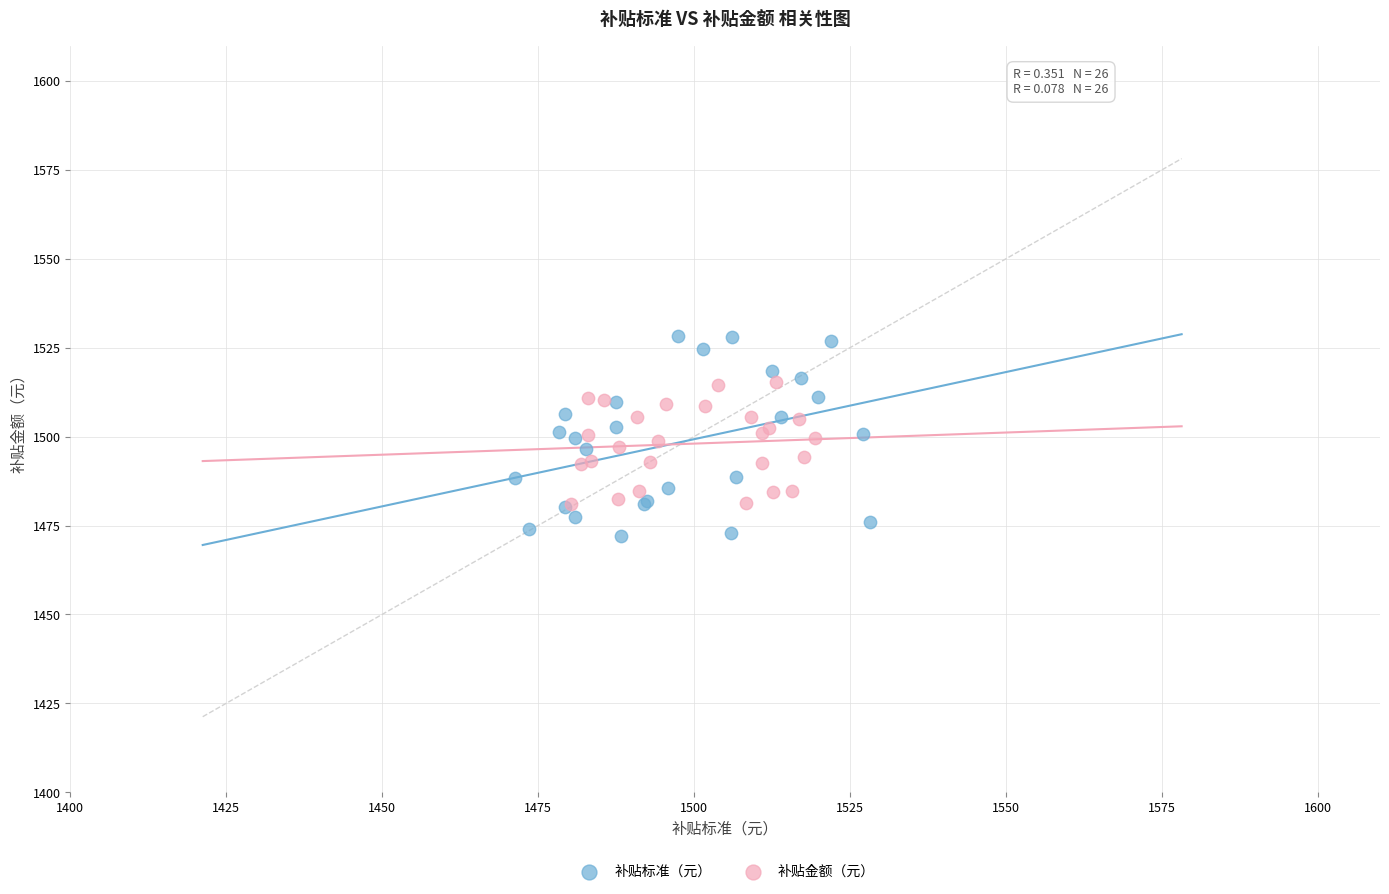

Which series contains the lowest Y value?

补贴标准（元）